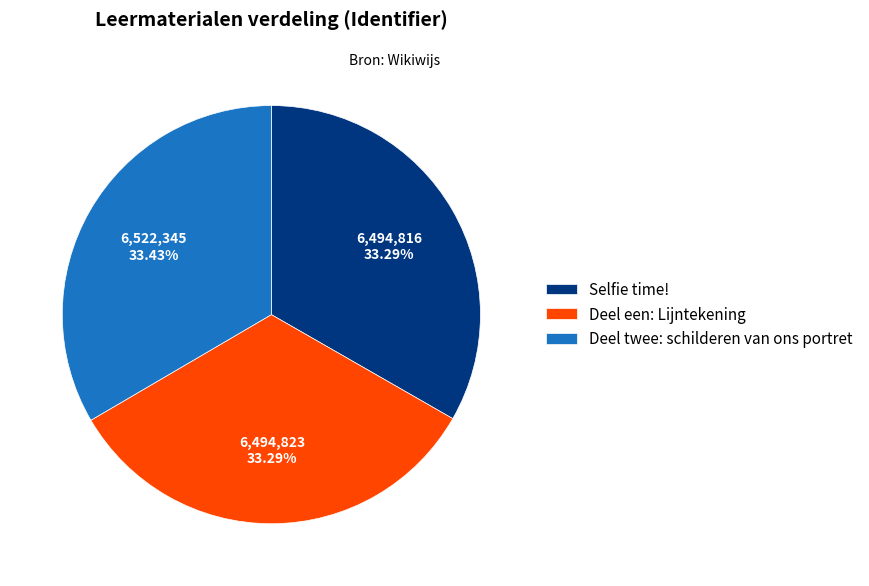

Is the sum of Deel een: Lijntekening and Deel twee: schilderen van ons portret greater than half?

Yes